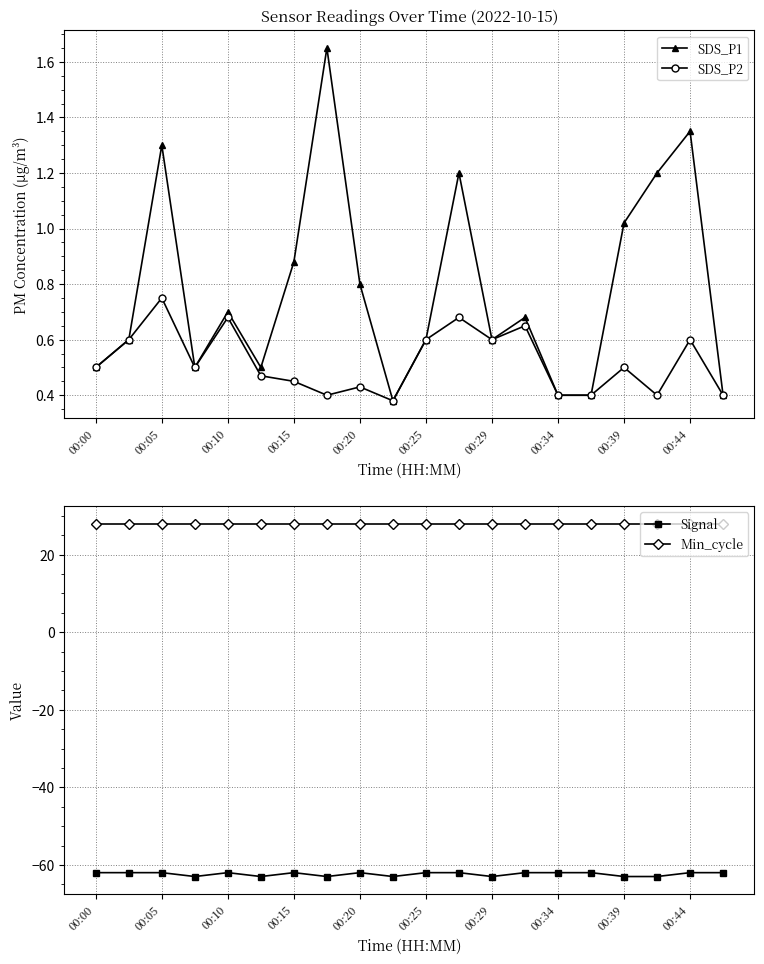

True or false: SDS_P2 and Min_cycle cross at least once.

False